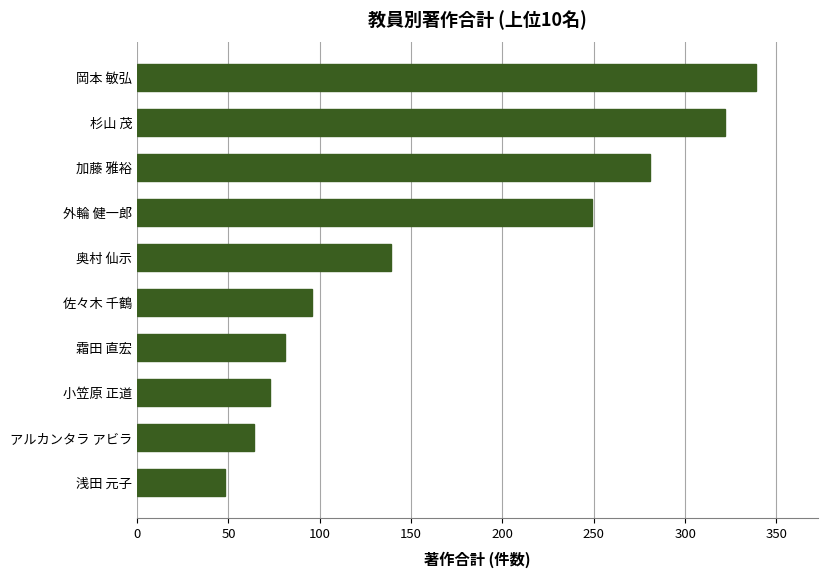

Which label corresponds to the largest value in the chart?

岡本 敏弘